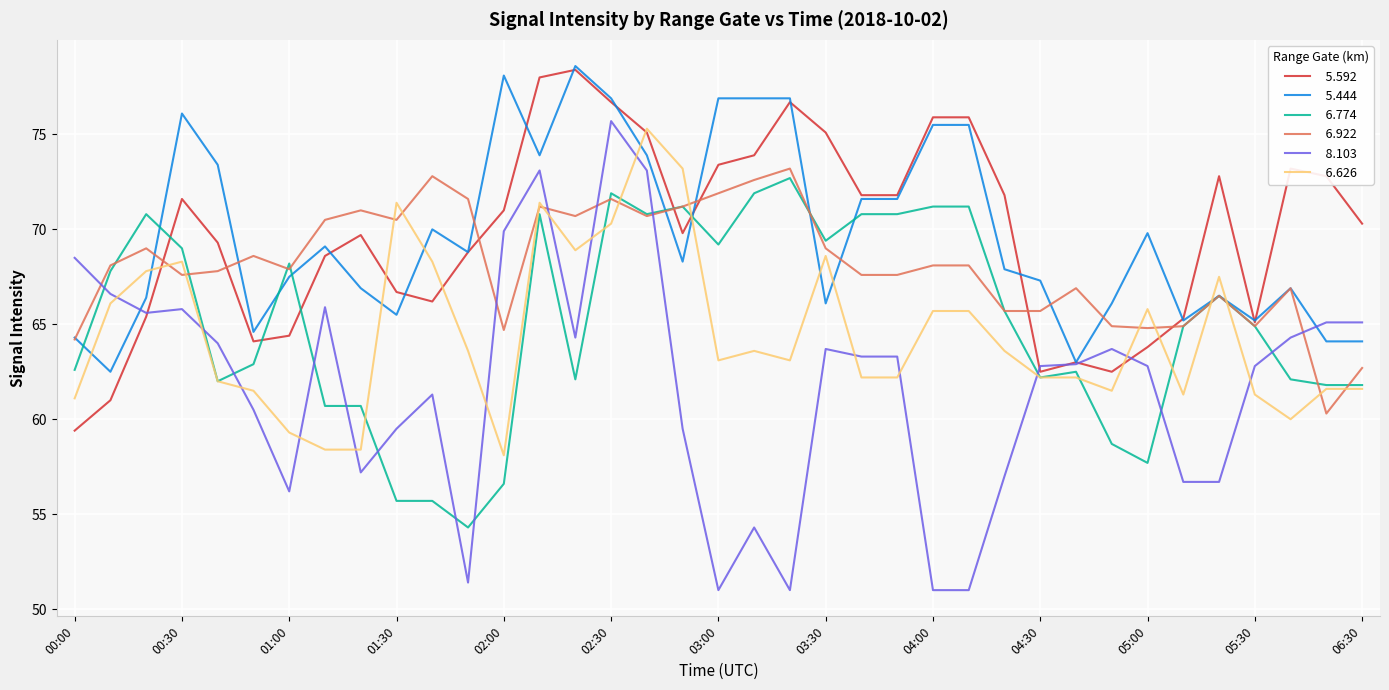

How many lines are shown in the chart?

6